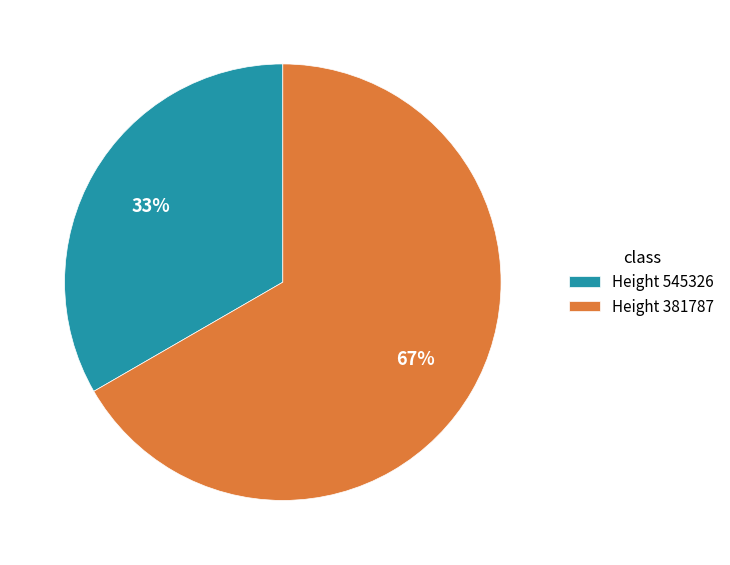

To the nearest percent, what is the average slice percentage?

50%